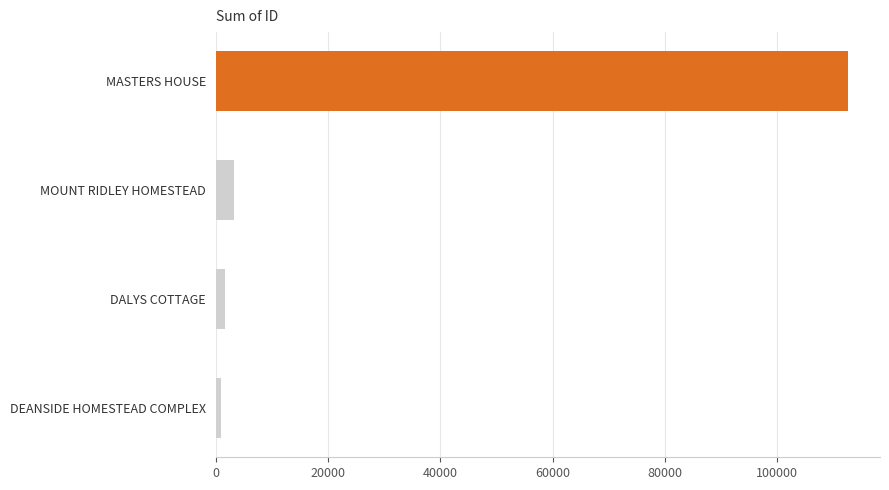

Does the chart contain any negative values?

No